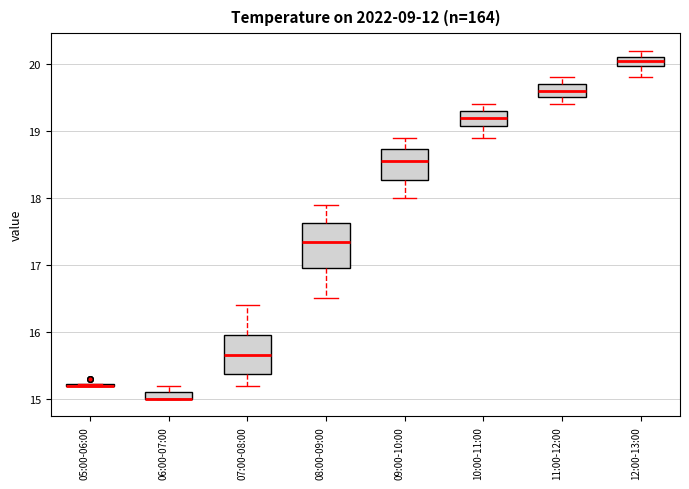

Where does the median line of the box for 11:00-12:00 sit on the y-axis? The values are not printed on the chart, so give them approximately, as read against the axis.

19.6